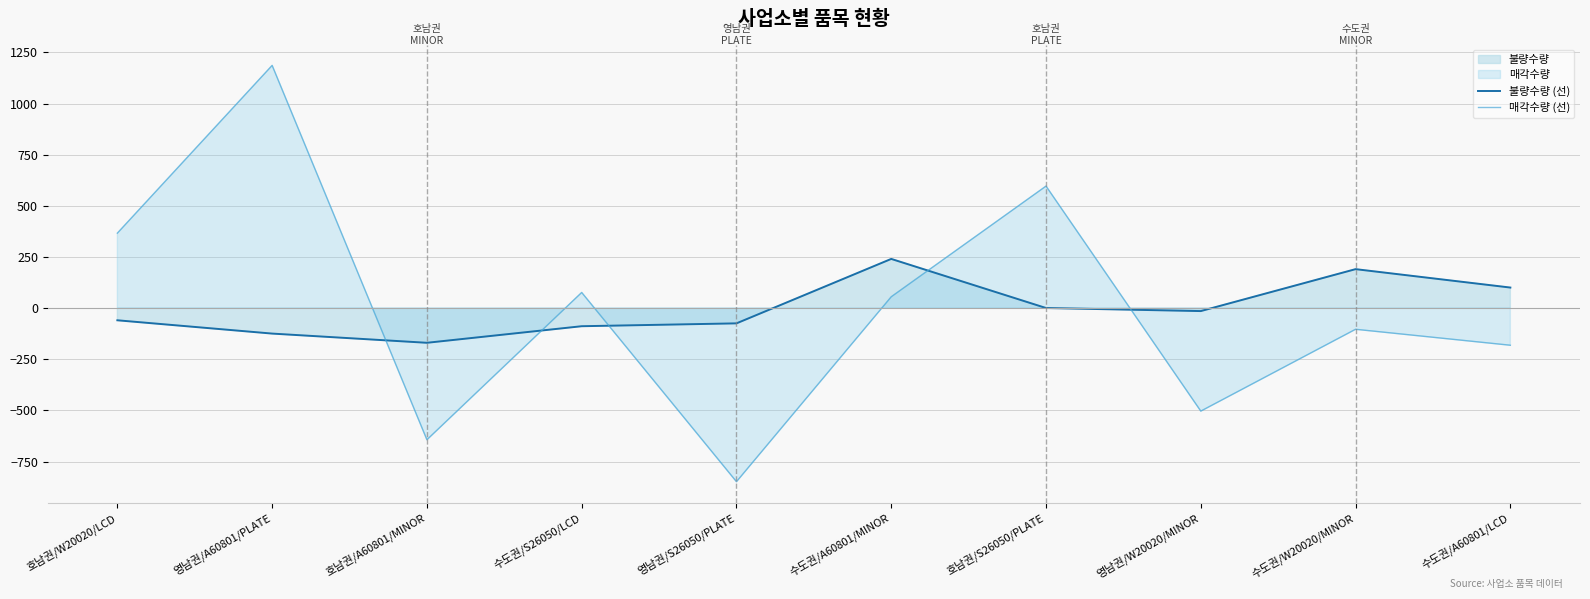

How many interior local peaks does the 불량수량 (선) series have?

2